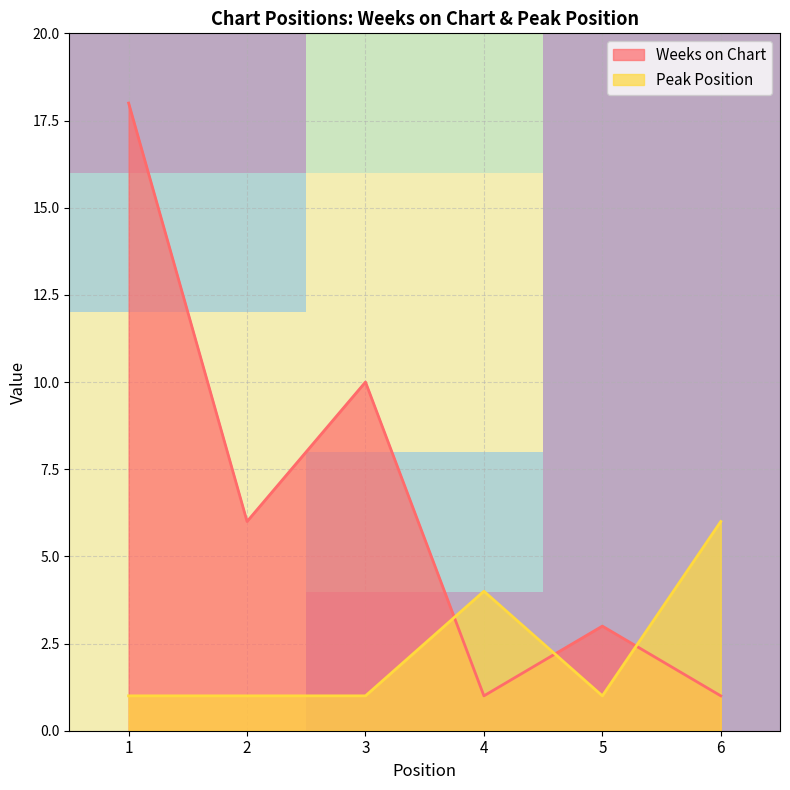

True or false: Peak Position has a value of 7 at 4.

False